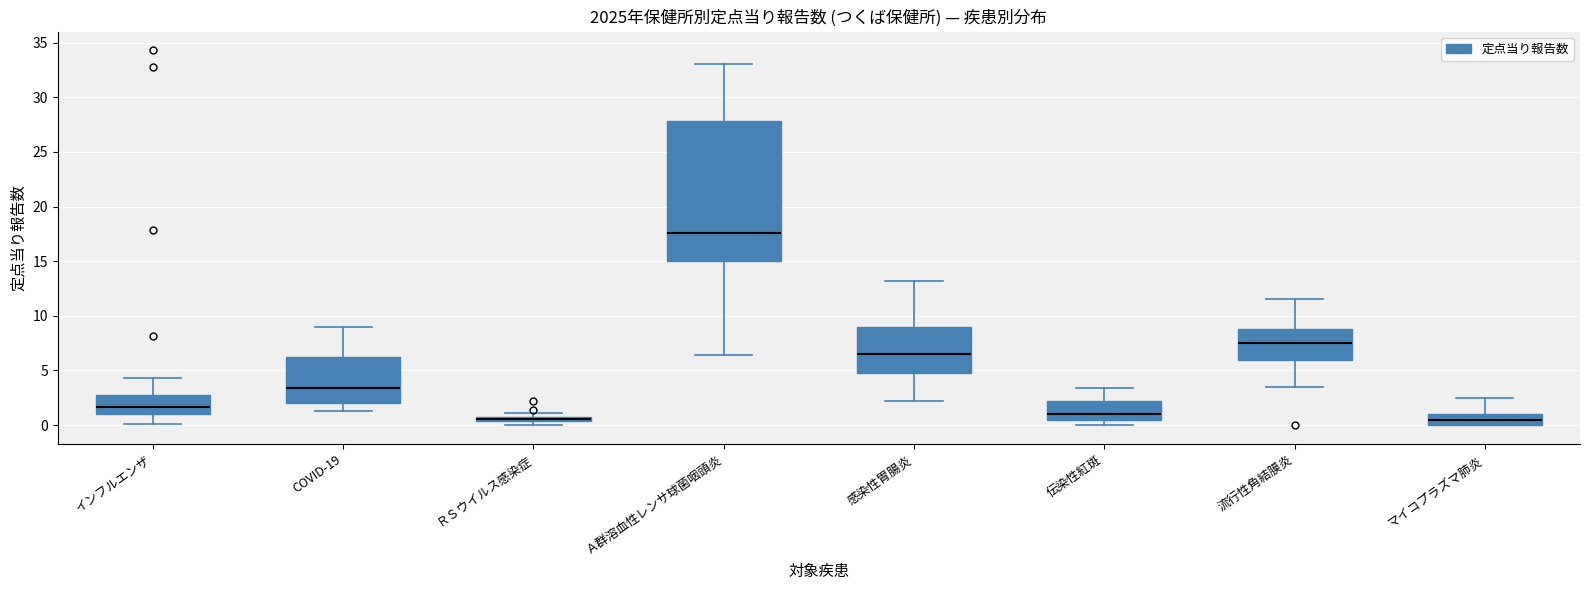

Which box is the tallest, from its lower edge to its upper edge?

Ａ群溶血性レンサ球菌咽頭炎